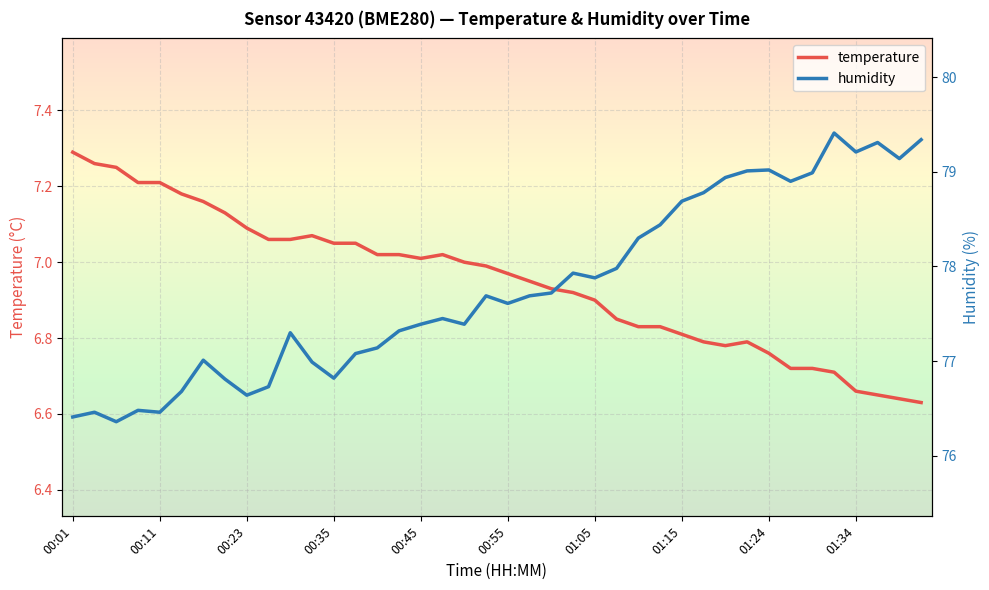

What is the sum of all humidity values?

3110.9